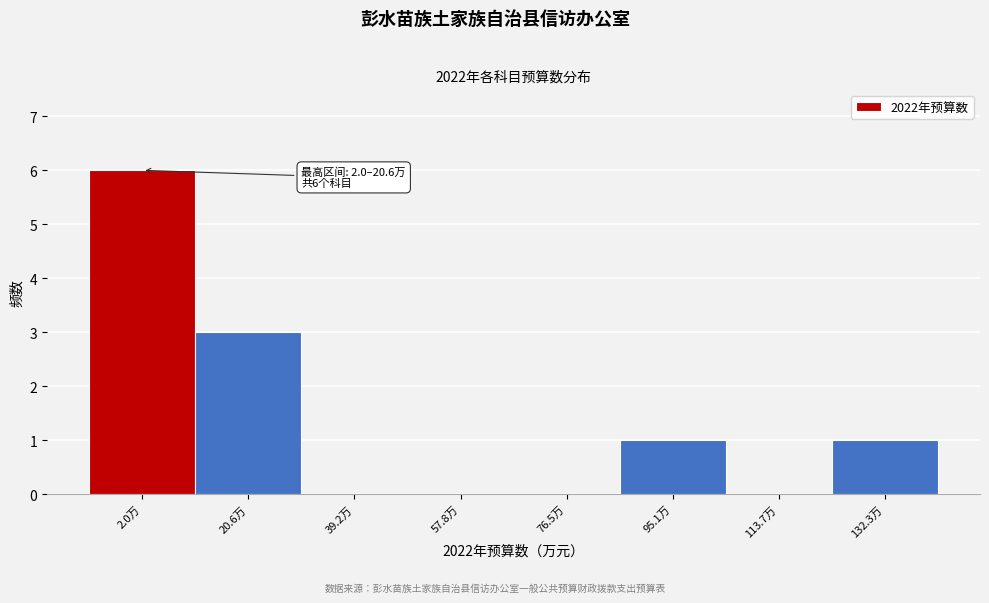

Reading left to right, what are all the values shown in this chart?

2.0万=6	20.6万=3	39.2万=0	57.8万=0	76.5万=0	95.1万=1	113.7万=0	132.3万=1